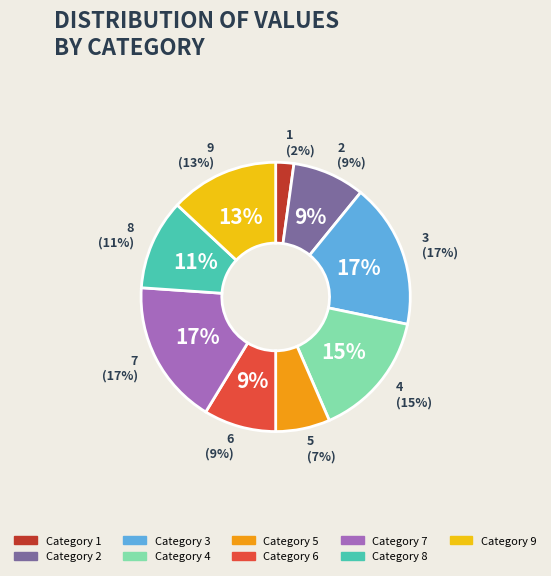

The 2 slice represents 9% of the pie. True or false?

True